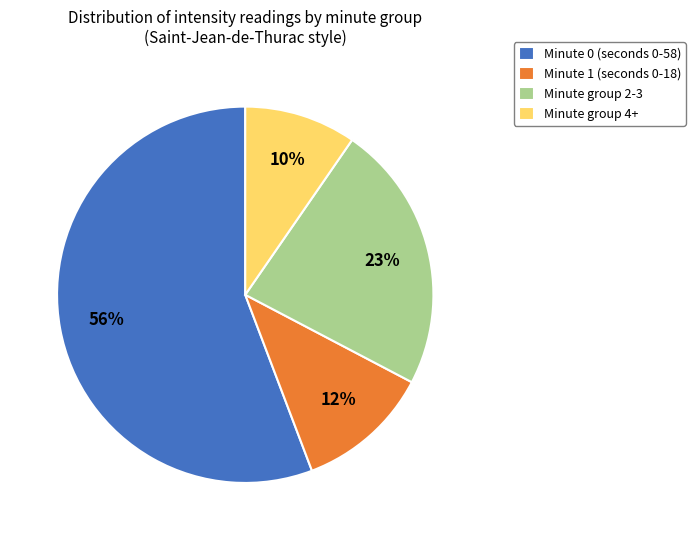

Approximately how many times larger is the value at Minute group 4+ compared to Minute group 2-3?

0.4